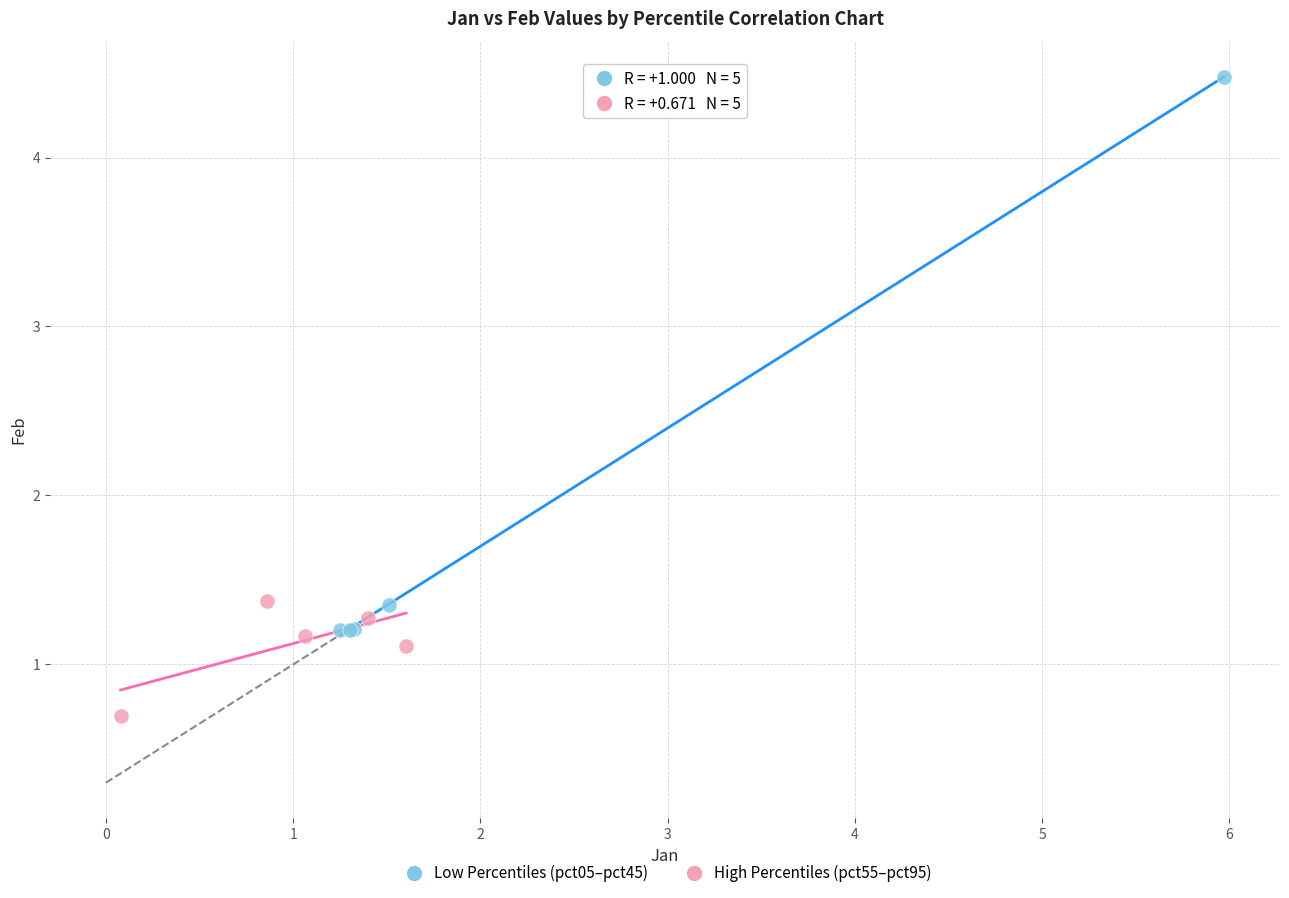

Which series reaches the maximum Y coordinate?

Low Percentiles (pct05–pct45)